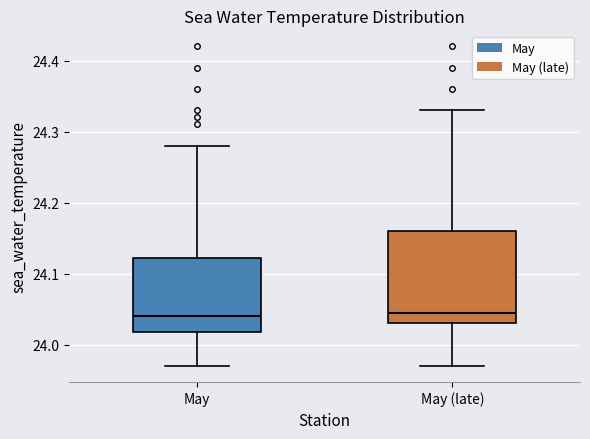

Reading left to right, transcribe this box plot: for each box, give where its median line is, the range the box spans, and where its two whiskers end, as read against the y-axis. The values are not printed on the chart, so give them approximately, as read against the axis.

May: median 24.04, box 24.02 to 24.12, whiskers 23.97 to 24.28
May (late): median 24.05, box 24.03 to 24.16, whiskers 23.97 to 24.33